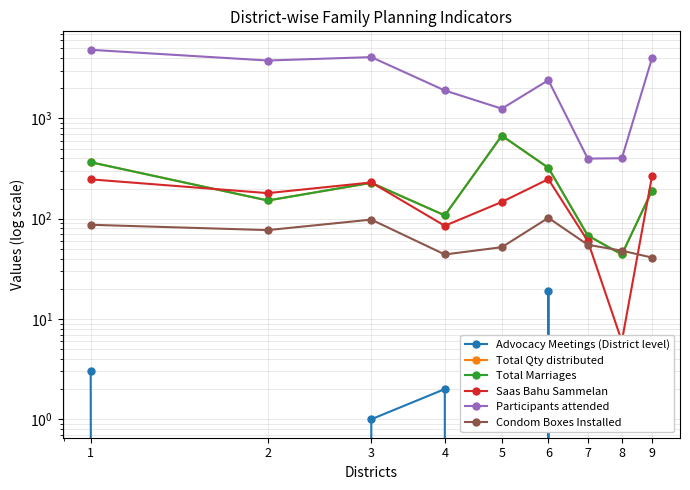

At which category does Advocacy Meetings (District level) reach its first local peak?

4